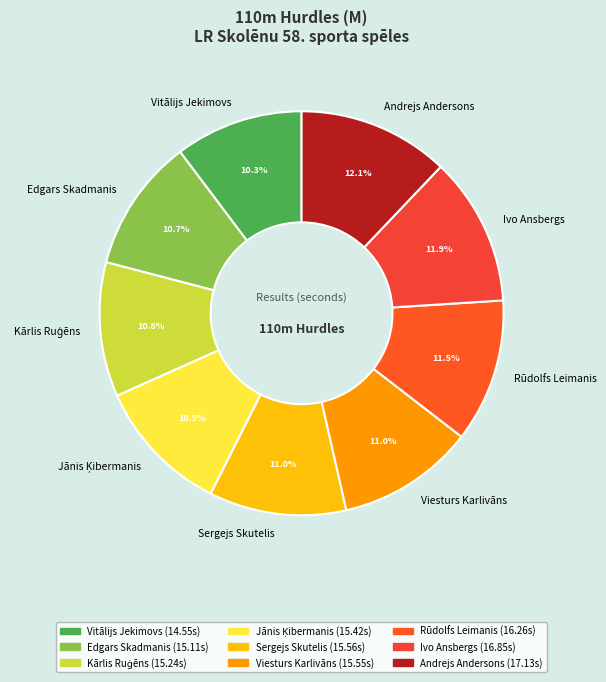

To the nearest percent, what is the difference between the largest and smallest slice percentages?

2%